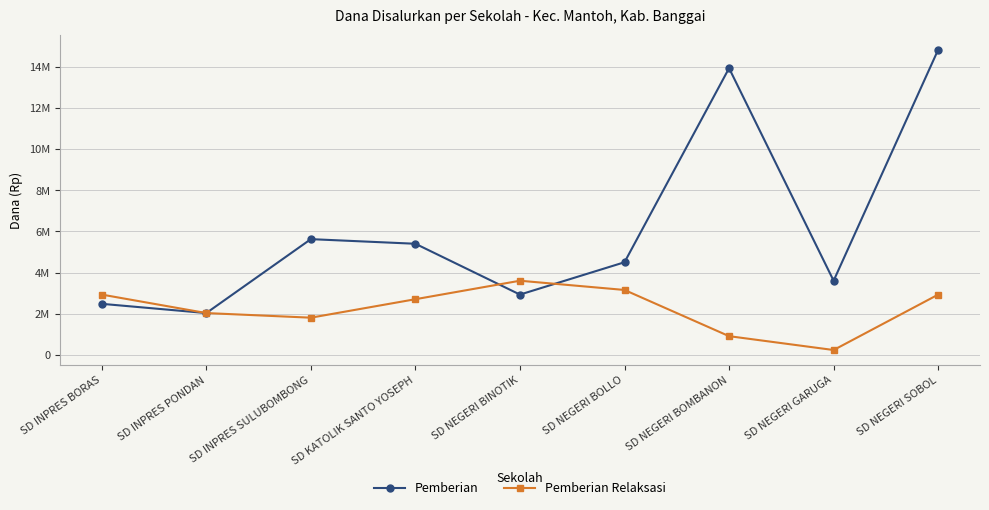

Is the value of Pemberian Relaksasi at SD INPRES SULUBOMBONG greater than the value of Pemberian at SD INPRES PONDAN?

No